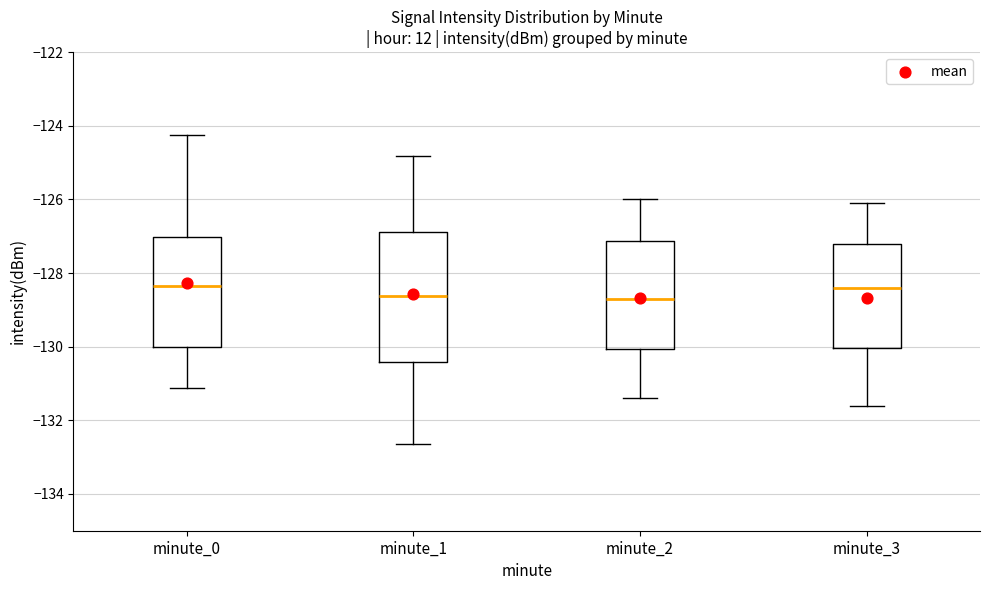

Reading left to right, transcribe this box plot: for each box, give where its median line is, the range the box spans, and where its two whiskers end, as read against the y-axis. The values are not printed on the chart, so give them approximately, as read against the axis.

minute_0: median -128.4, box -130.0 to -127.0, whiskers -131.2 to -124.2
minute_1: median -128.6, box -130.4 to -126.8, whiskers -132.6 to -124.8
minute_2: median -128.6, box -130.0 to -127.2, whiskers -131.4 to -126.0
minute_3: median -128.4, box -130.0 to -127.2, whiskers -131.6 to -126.0